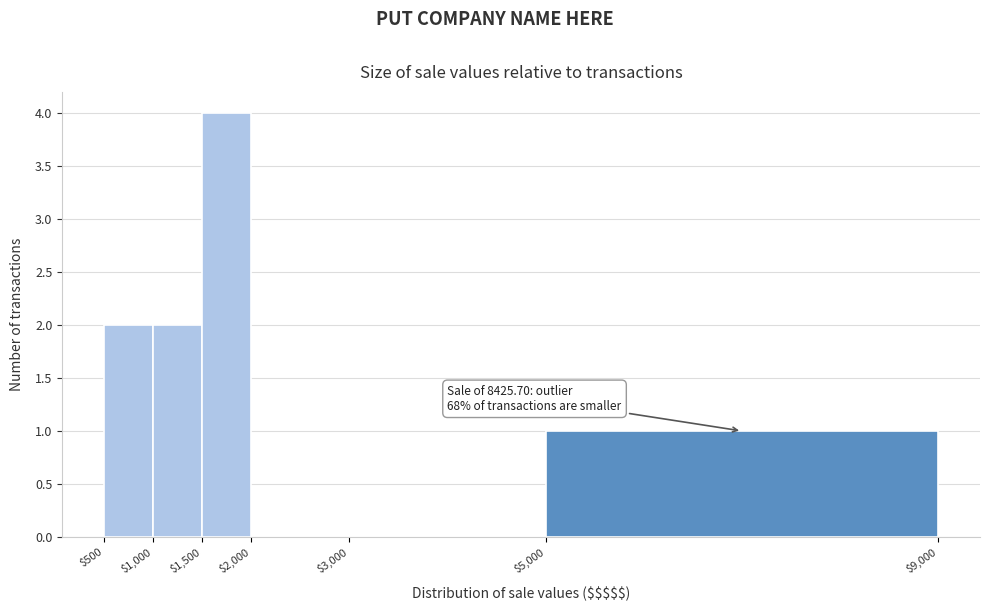

Which range on the x-axis has the tallest bar?

$1,500 to $2,000